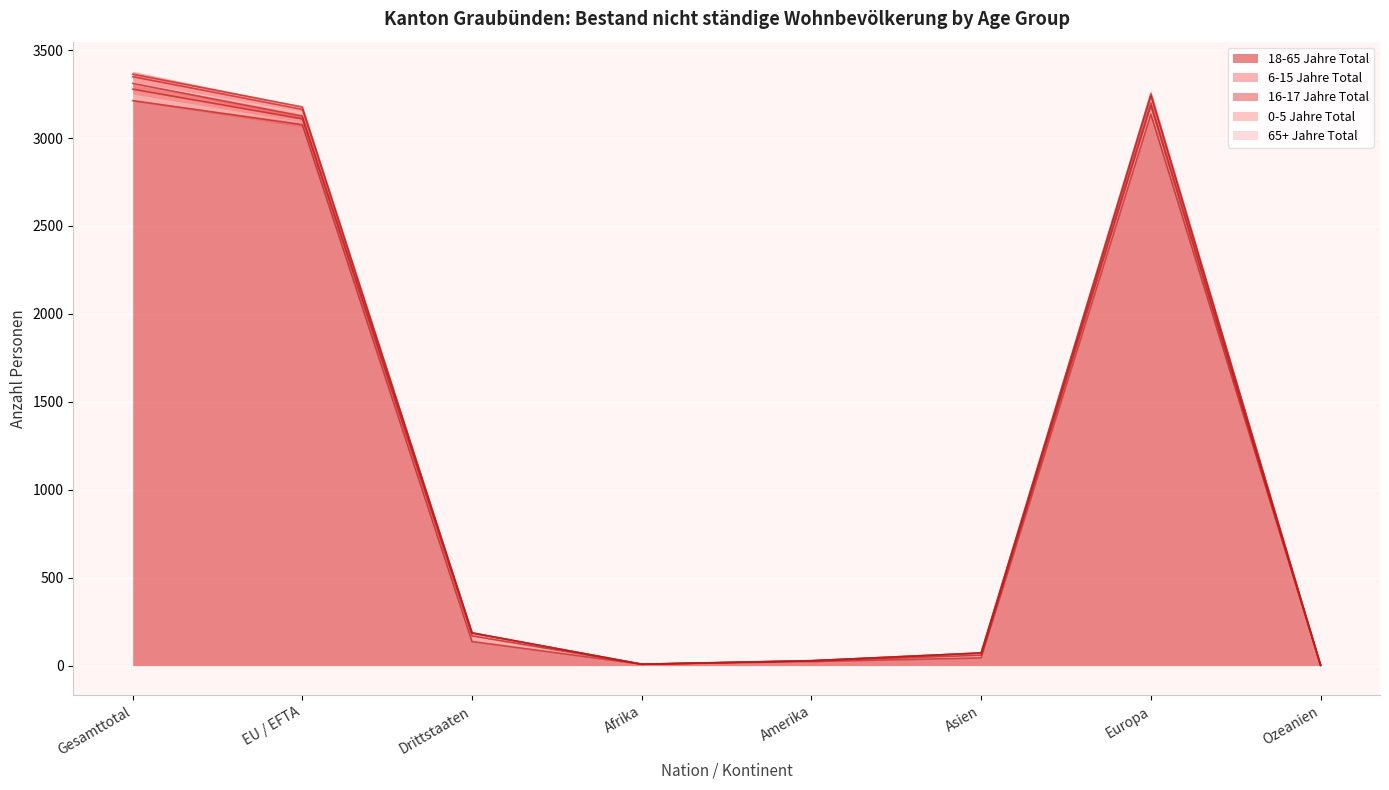

At which category is the sum across all series the highest?

Gesamttotal